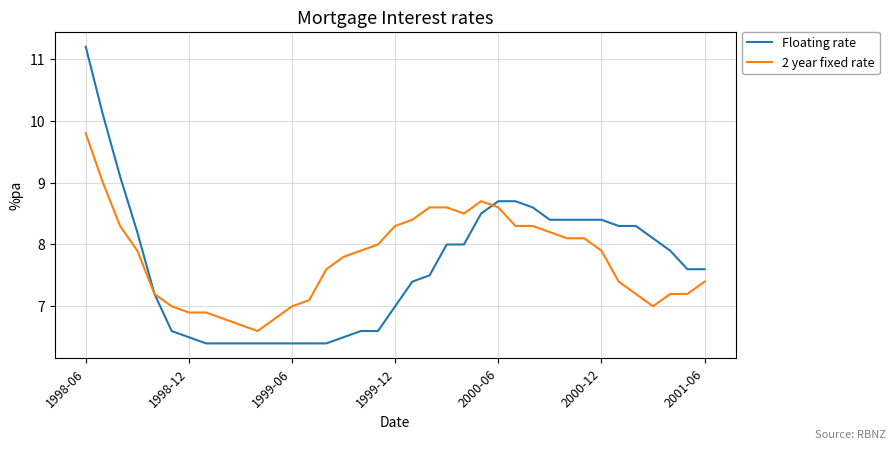

How many lines are shown in the chart?

2